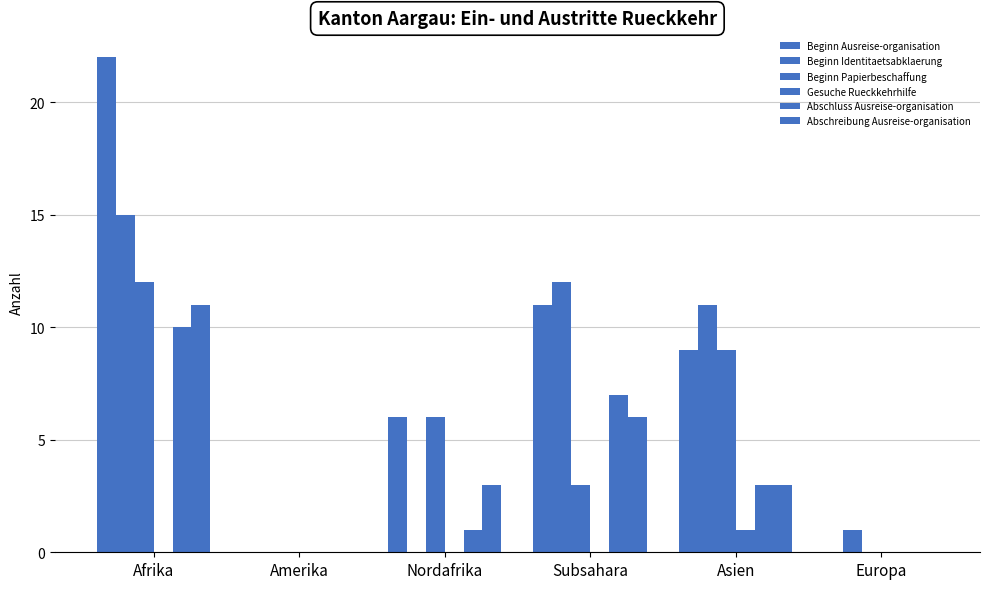

How many categories are shown in the chart?

6